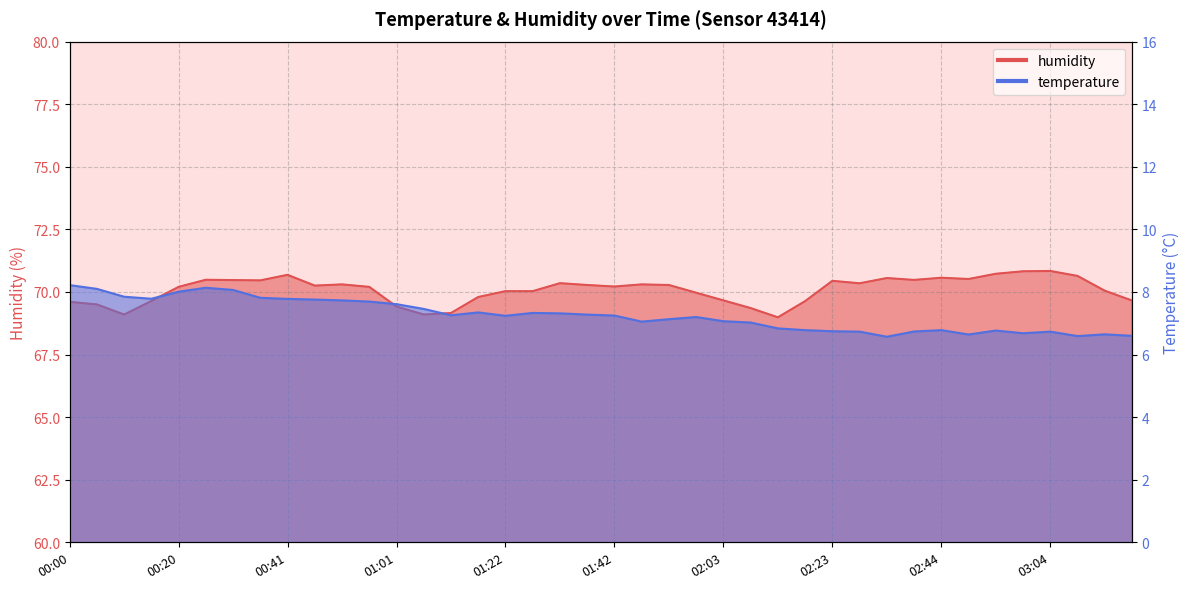

Which series has the largest total across all categories?

humidity